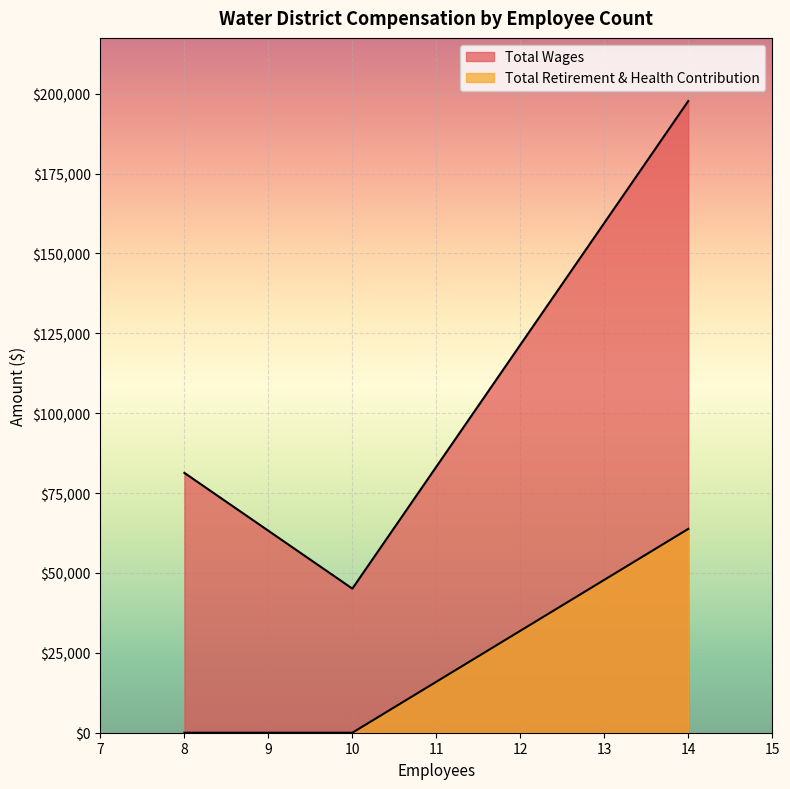

What is the sum of all Total Wages values?

324147